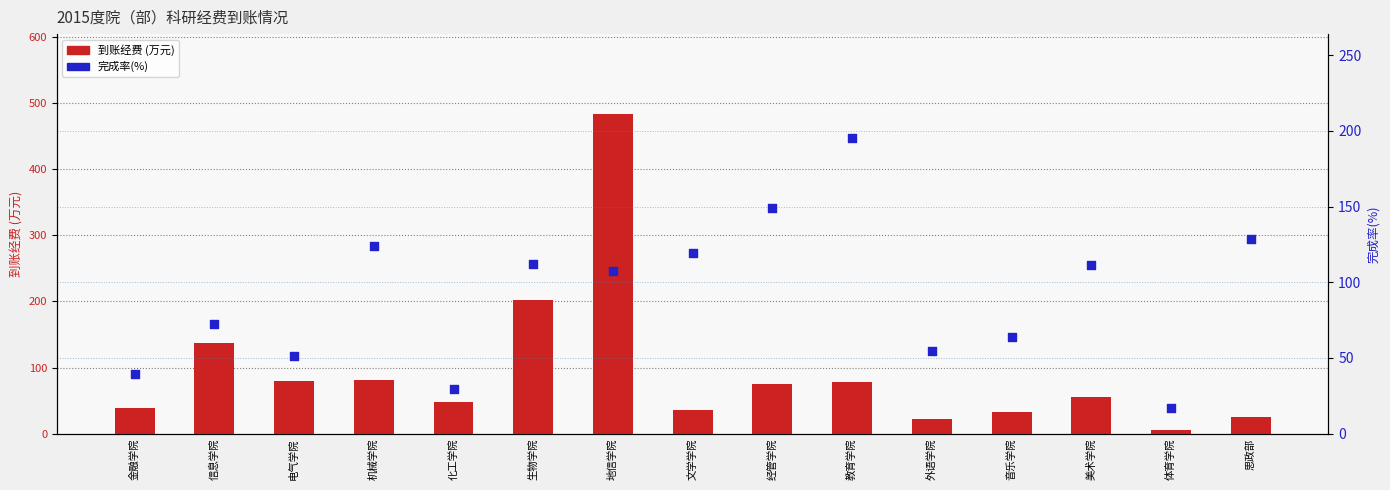

What are all the series names shown in the legend?

到账经费, 完成率(%)